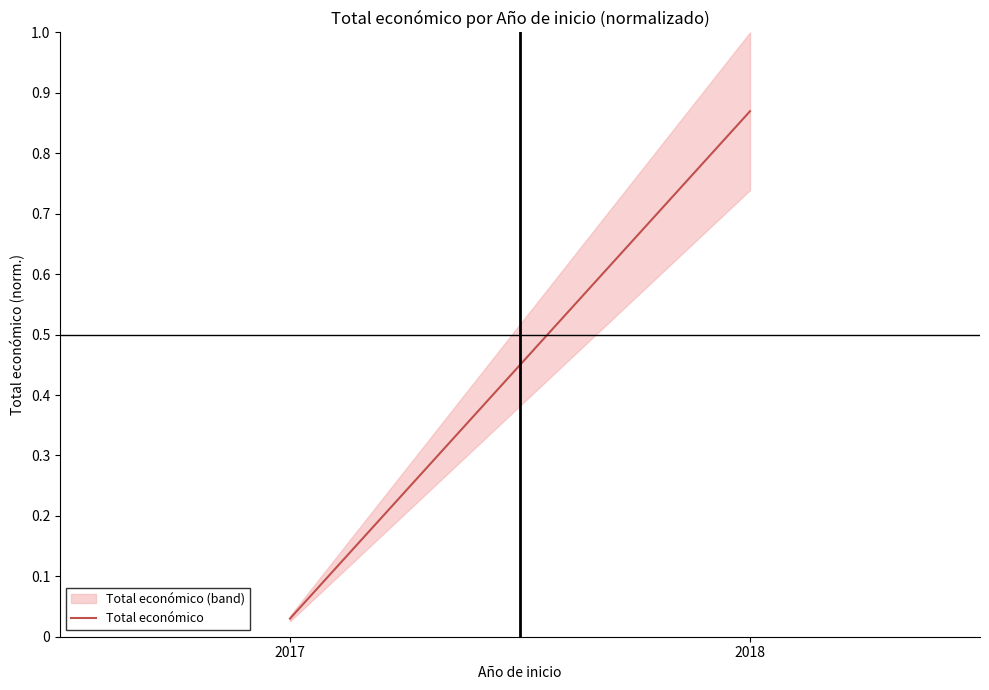

True or false: the data shows 1.3 at 2018.

False